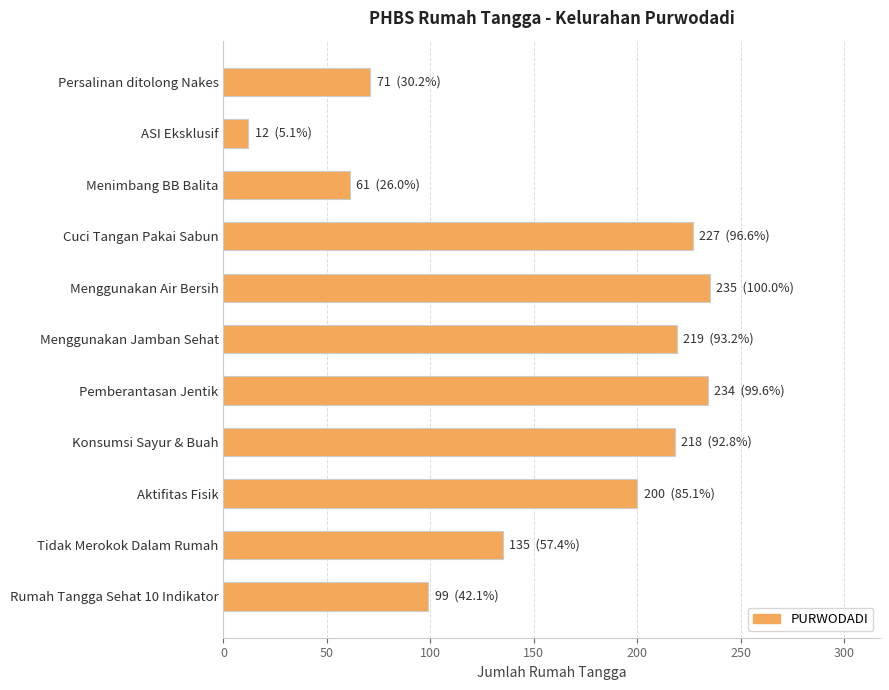

Which label corresponds to the smallest value in the chart?

ASI Eksklusif